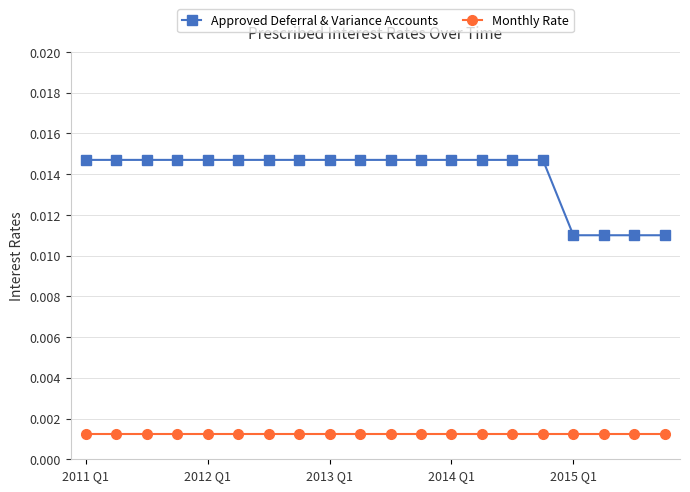

How many lines are shown in the chart?

2